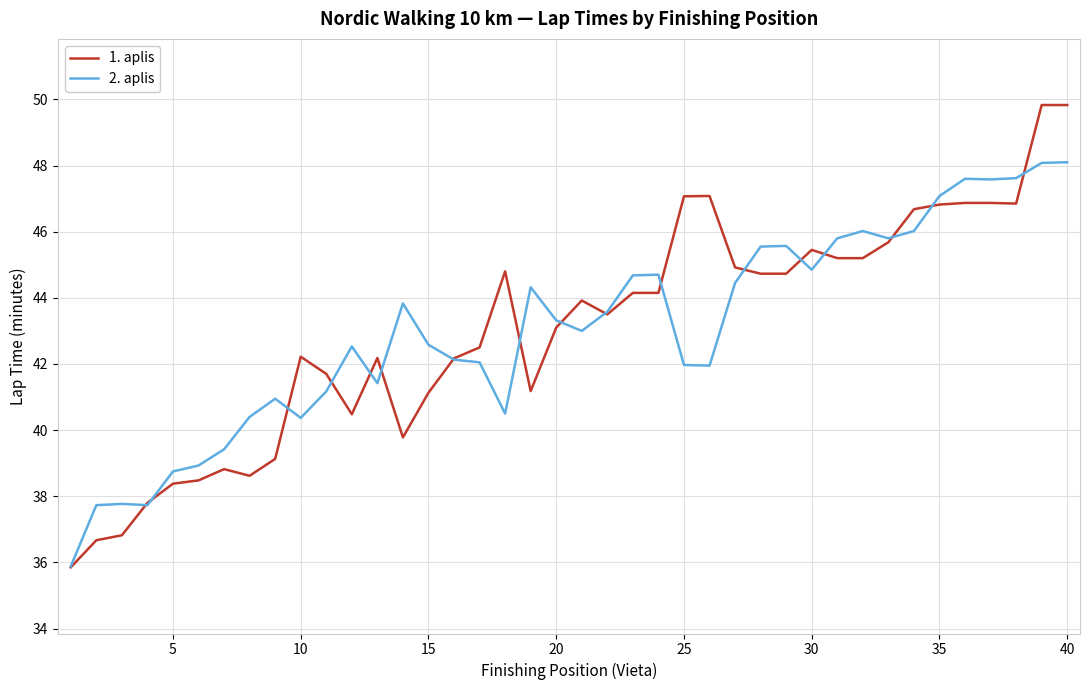

What are all the series names shown in the legend?

1. aplis, 2. aplis